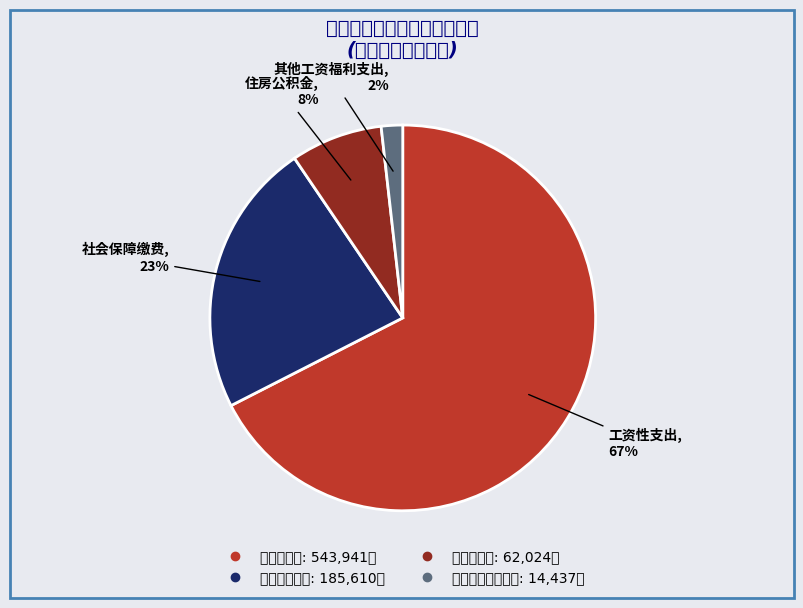

The 社会保障缴费 slice represents 15% of the pie. True or false?

False